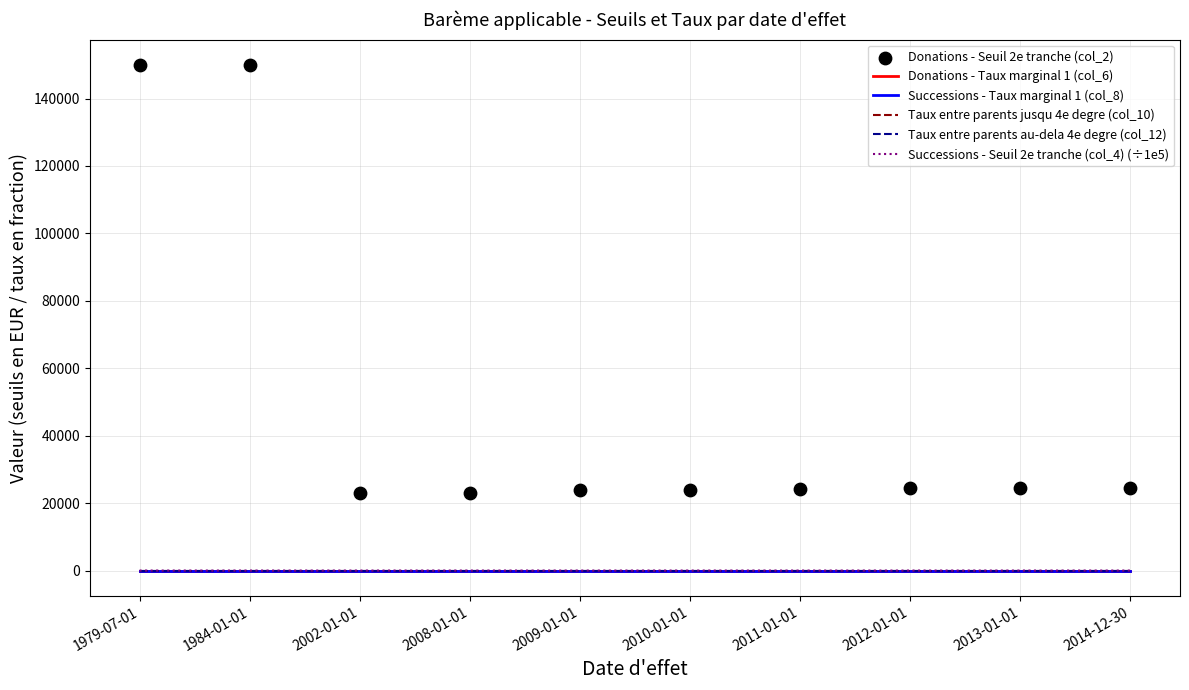

At which category is the sum across all series the highest?

1979-07-01